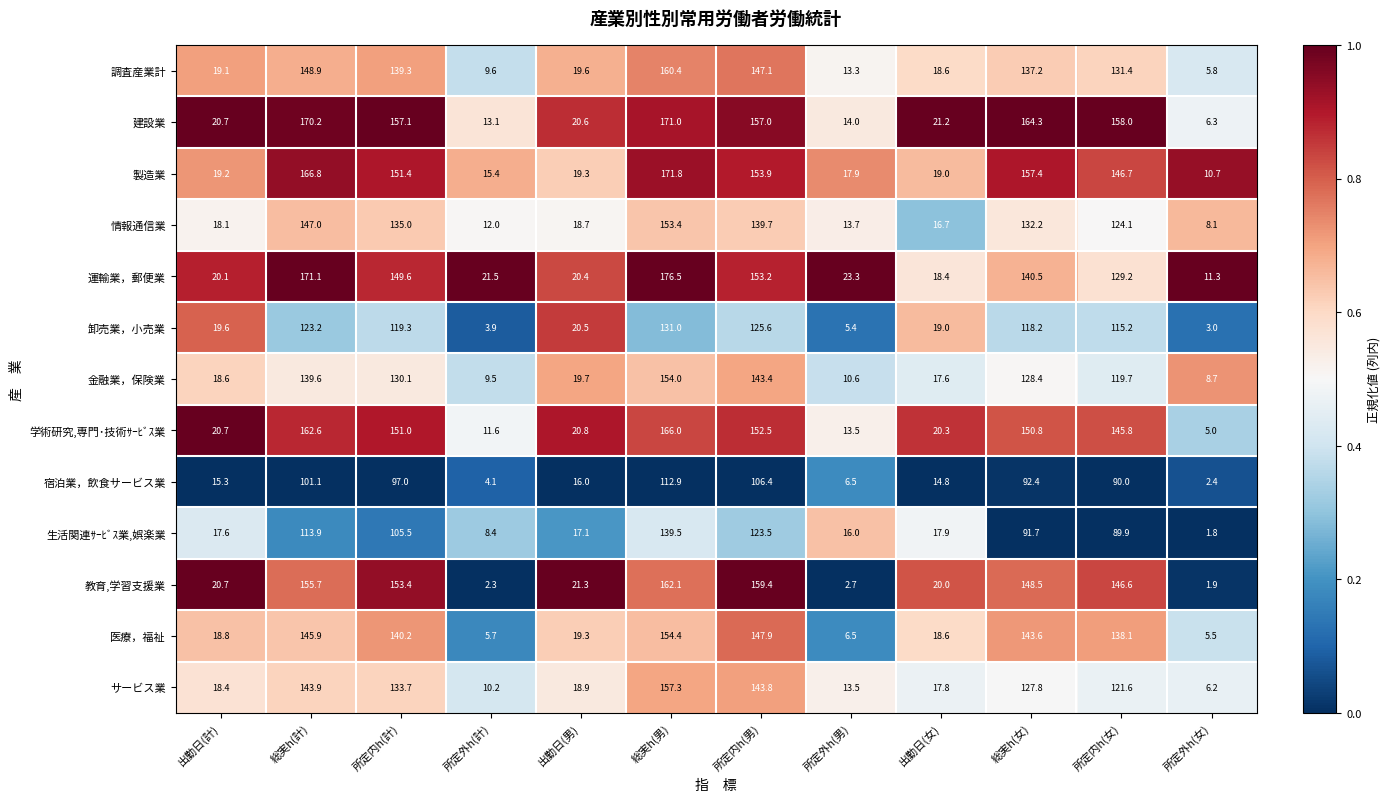

True or false: 卸売業，小売業 has a value of 123.2 at 総実h(計).

True